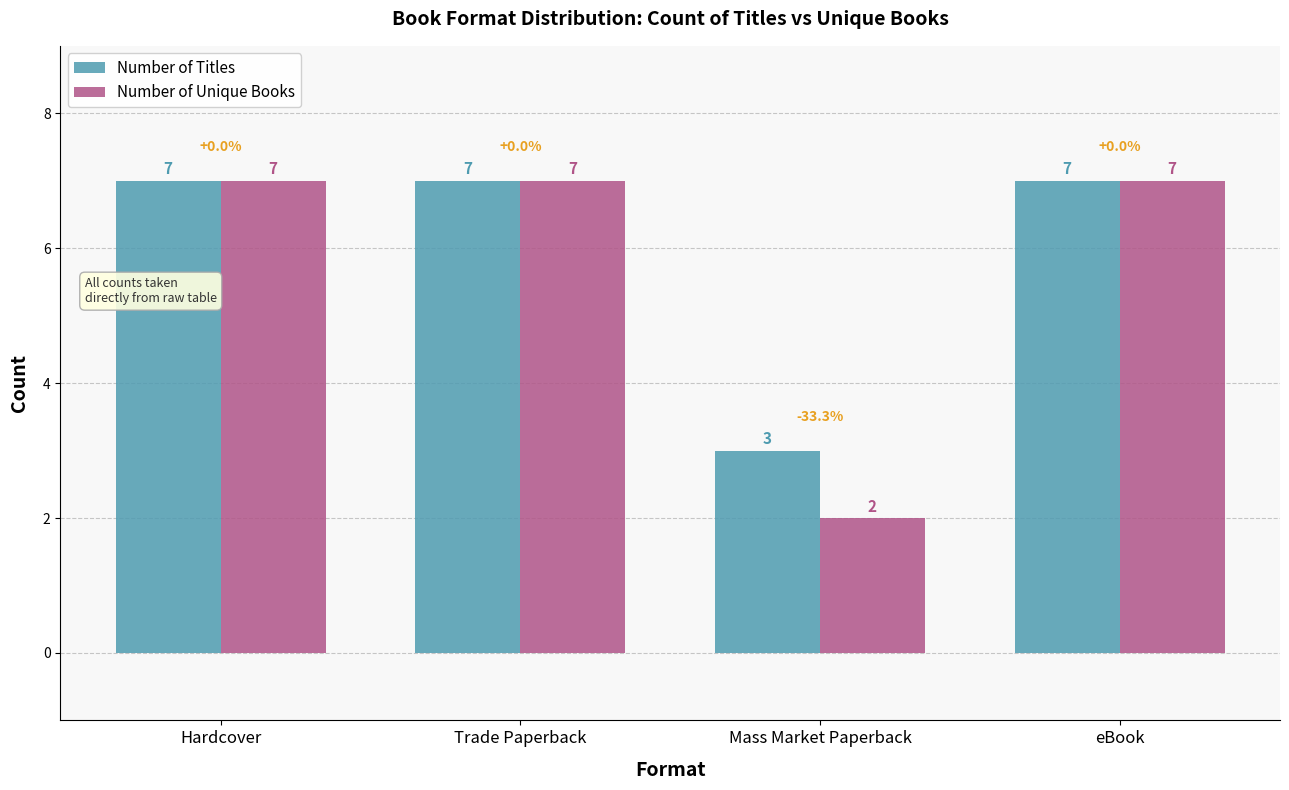

What is the label of the 3rd bar from the left?

Mass Market Paperback